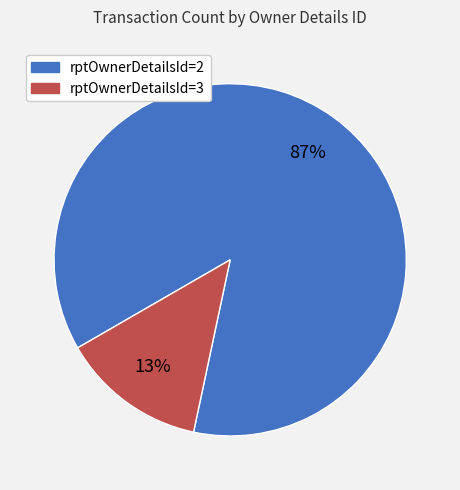

Rank the categories by value from highest to lowest.

rptOwnerDetailsId=2, rptOwnerDetailsId=3